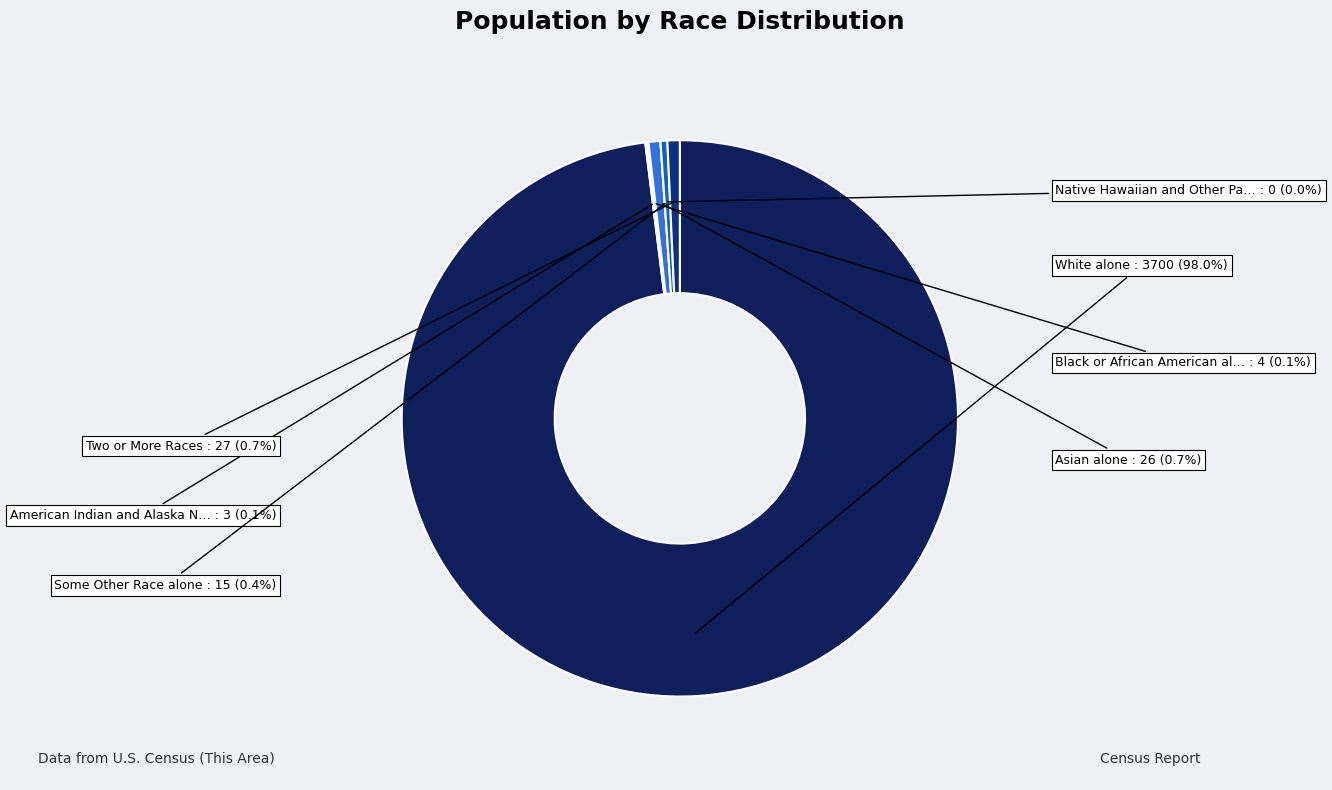

How many slices are in this pie chart?

7